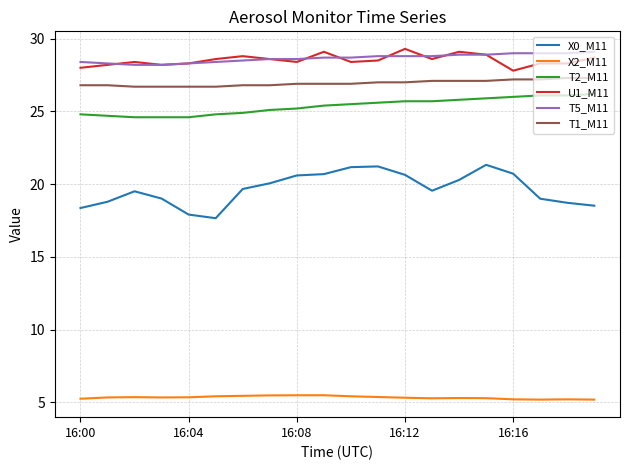

True or false: X0_M11 and T5_M11 cross at least once.

False